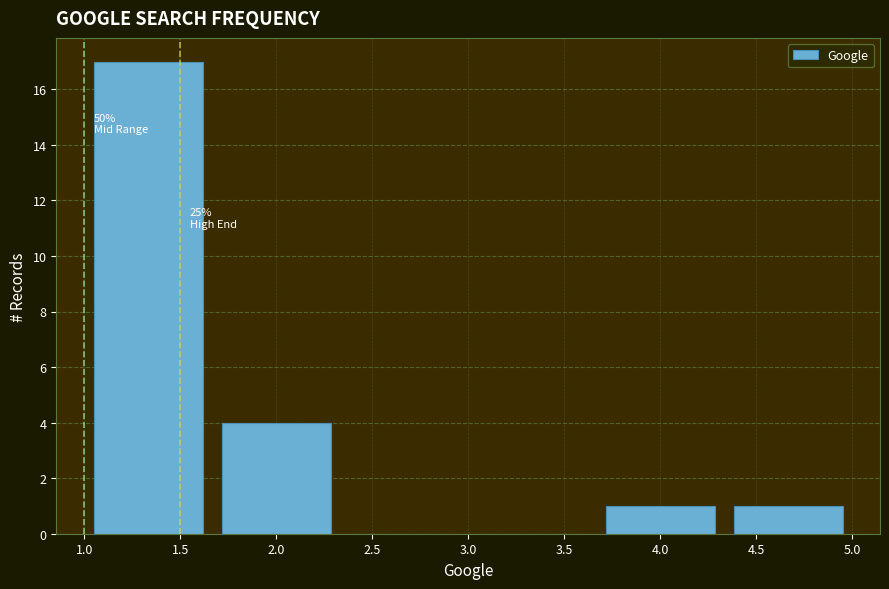

Over which range of the x-axis is the bar tallest?

1.00 to 1.65